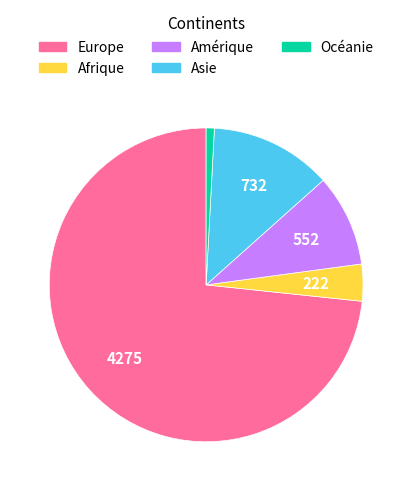

Which category has the biggest portion of the pie?

Europe